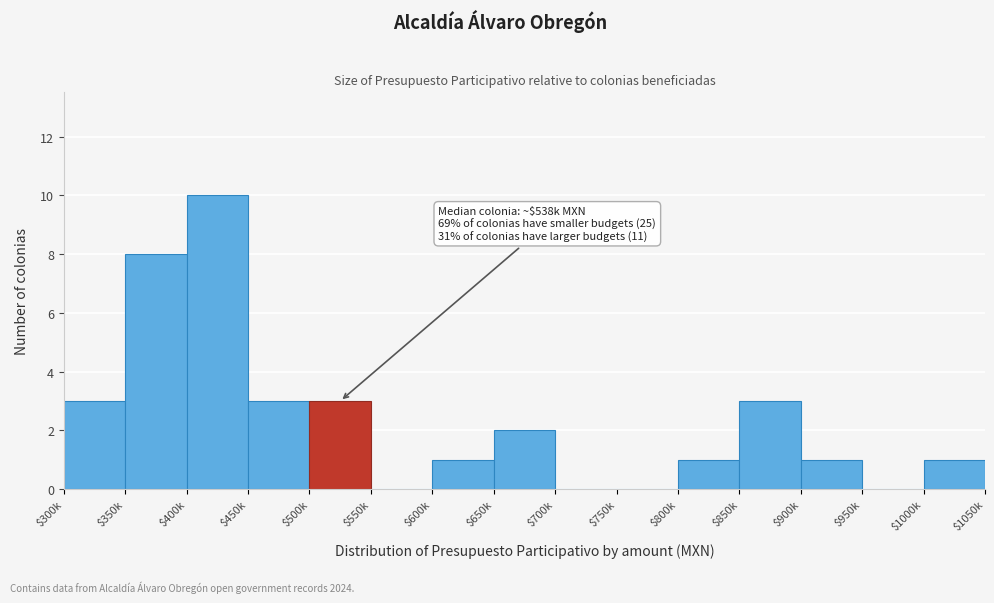

True or false: the data shows 2 at $650k.

True